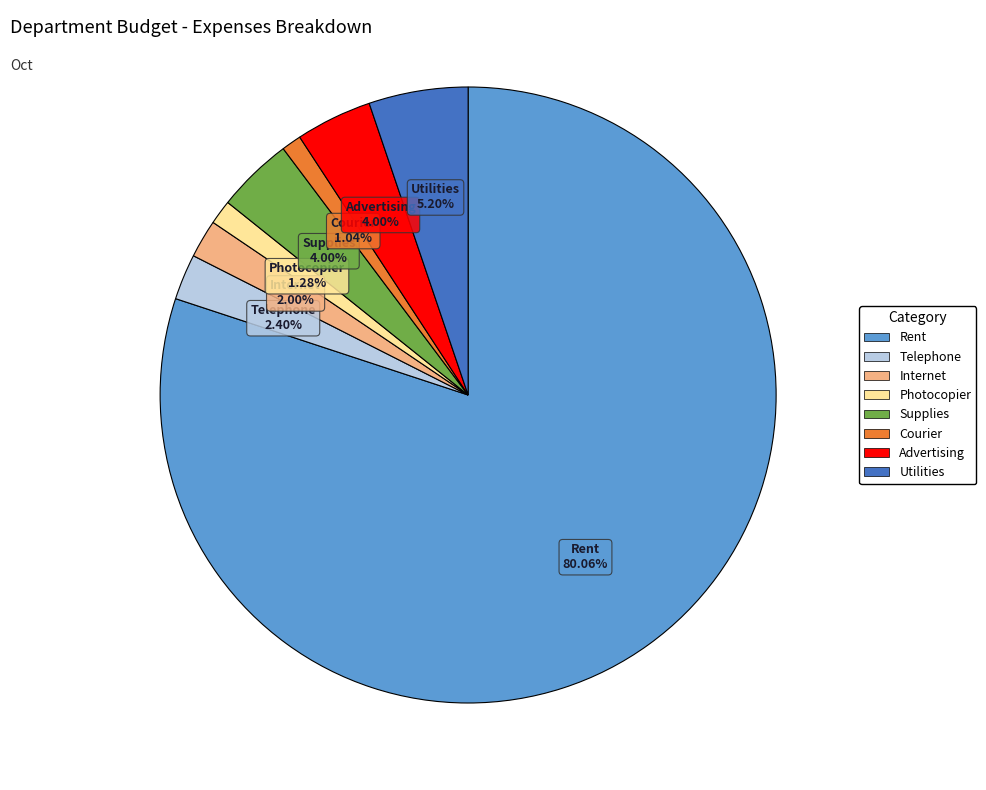

Approximately how many times larger is the value at Internet compared to Photocopier?

1.6